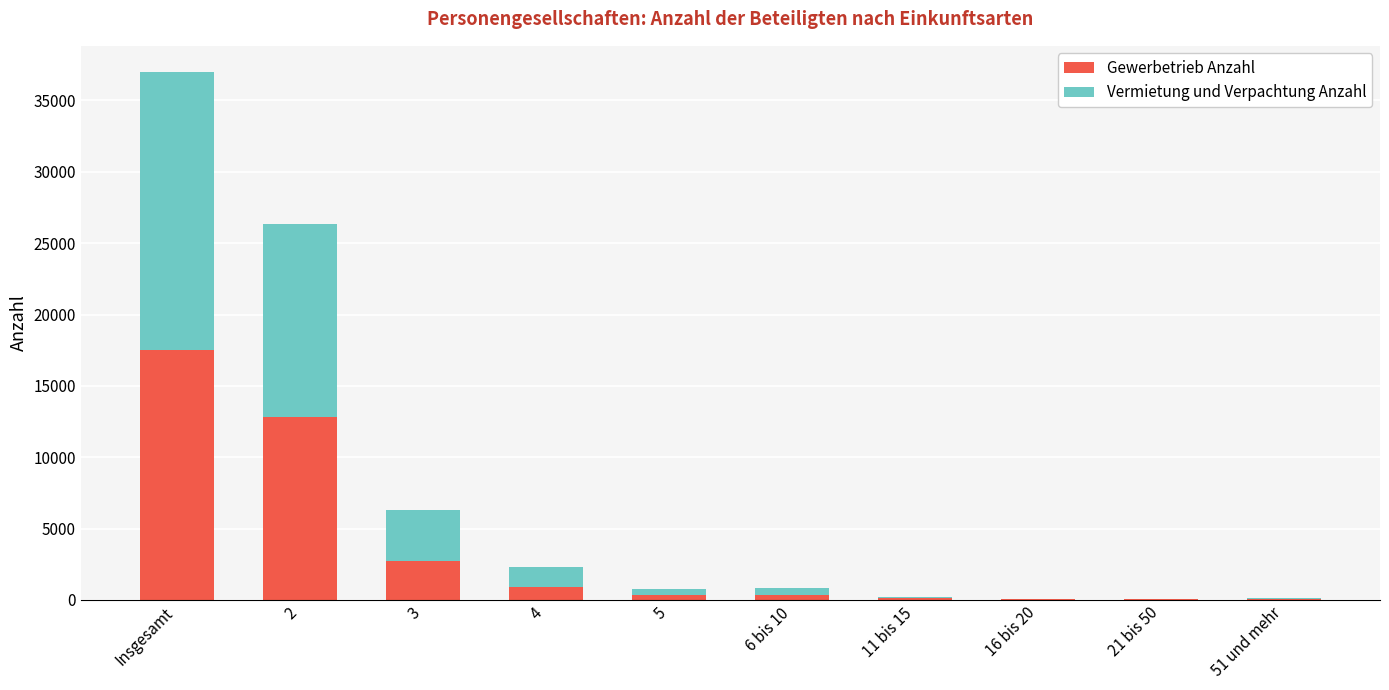

What is the sum of all Gewerbetrieb Anzahl values?

34958